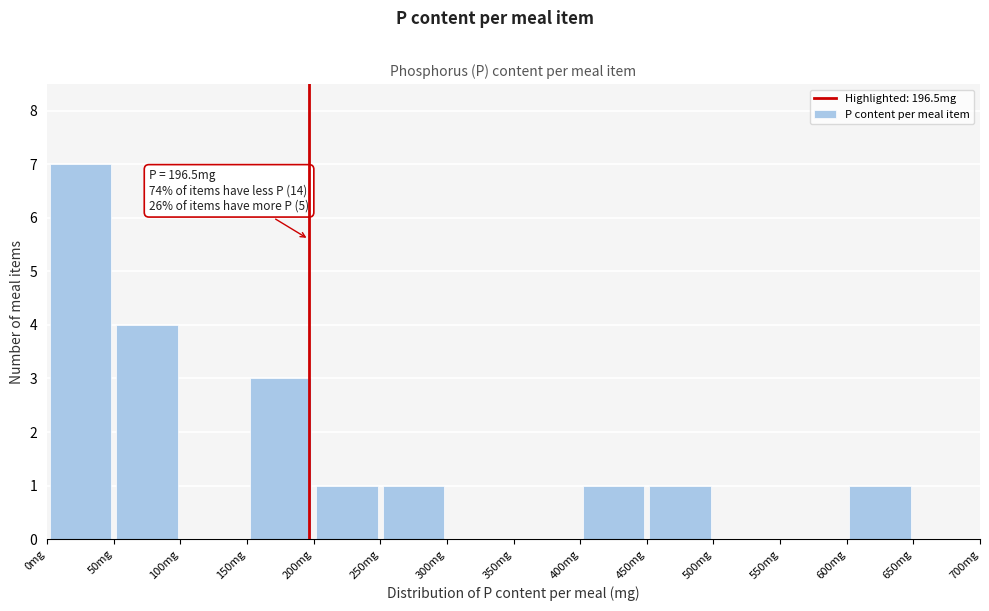

Which range on the x-axis has the tallest bar?

0 to 50